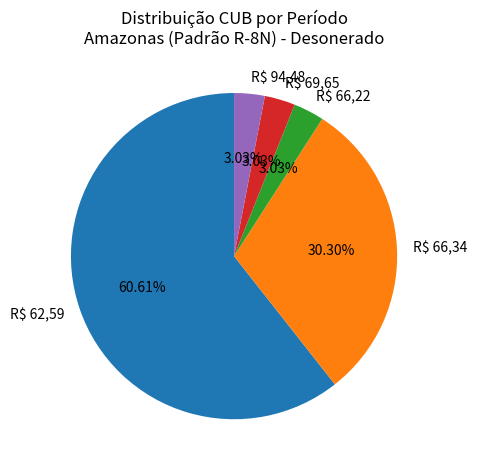

To the nearest percent, what is the average slice percentage?

20%